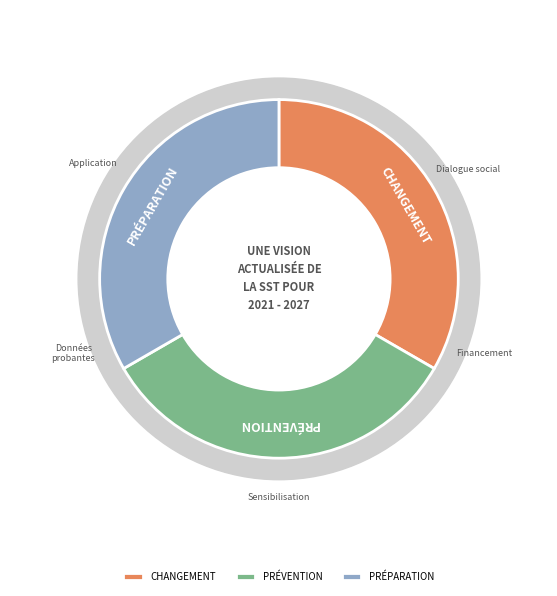

Does any single category account for the majority?

No